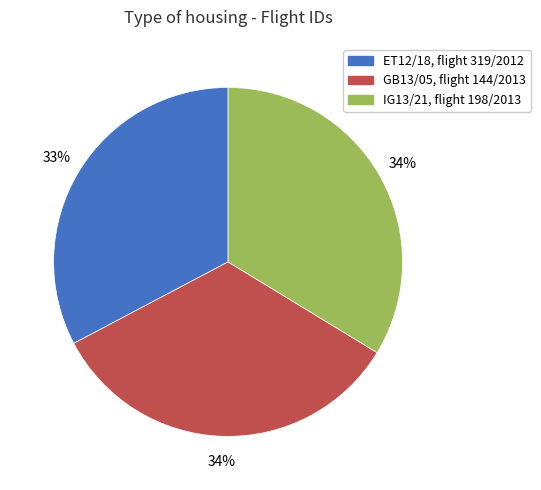

Is there a majority slice in this chart?

No